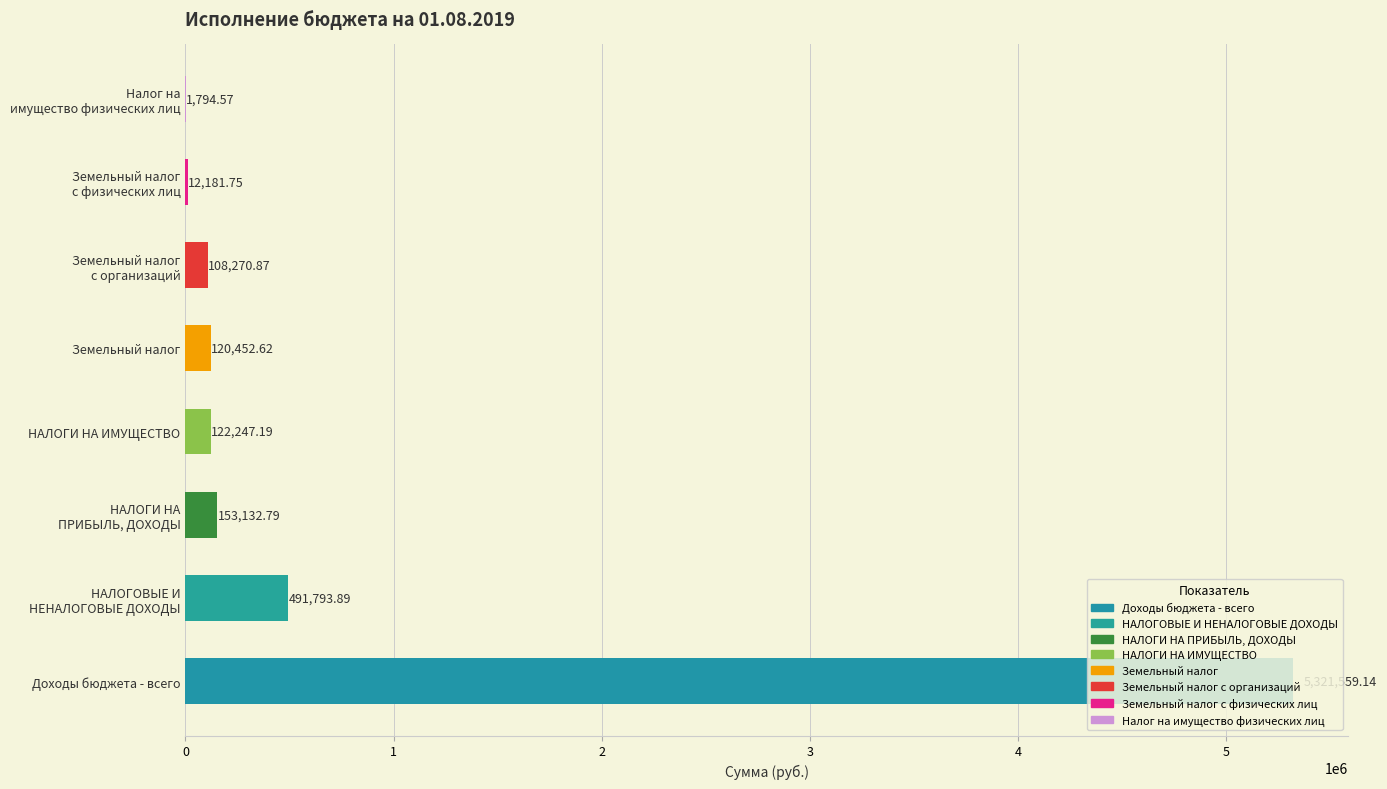

Where is the data nearest to the value 2661676?

НАЛОГОВЫЕ И
НЕНАЛОГОВЫЕ ДОХОДЫ